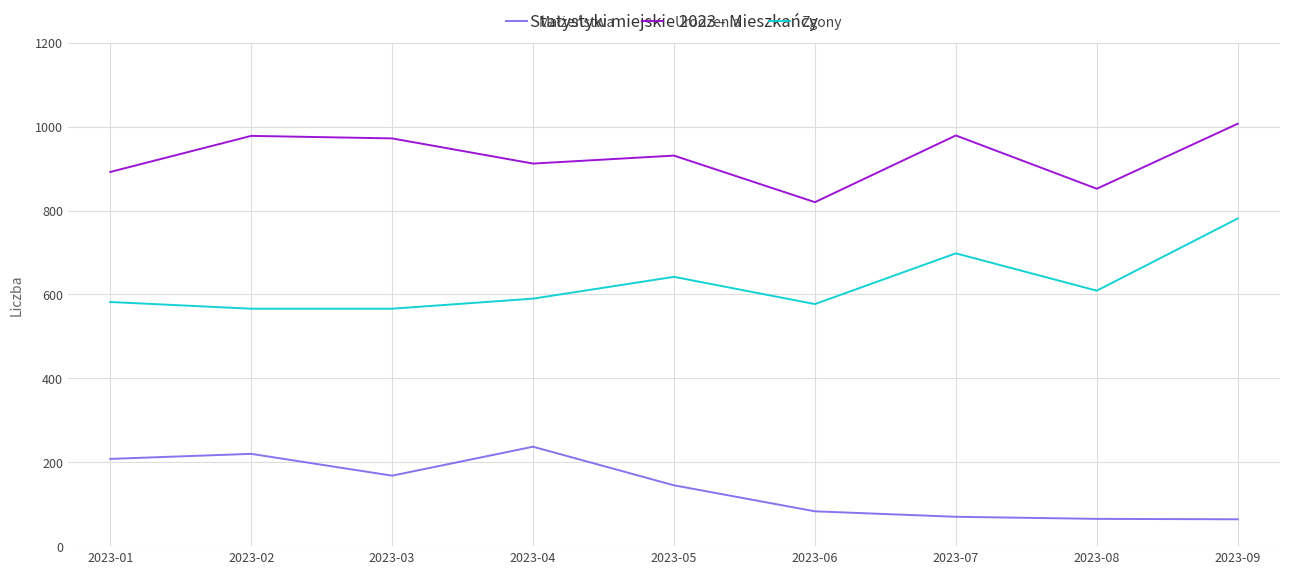

True or false: Urodzenia and Zgony cross at least once.

False